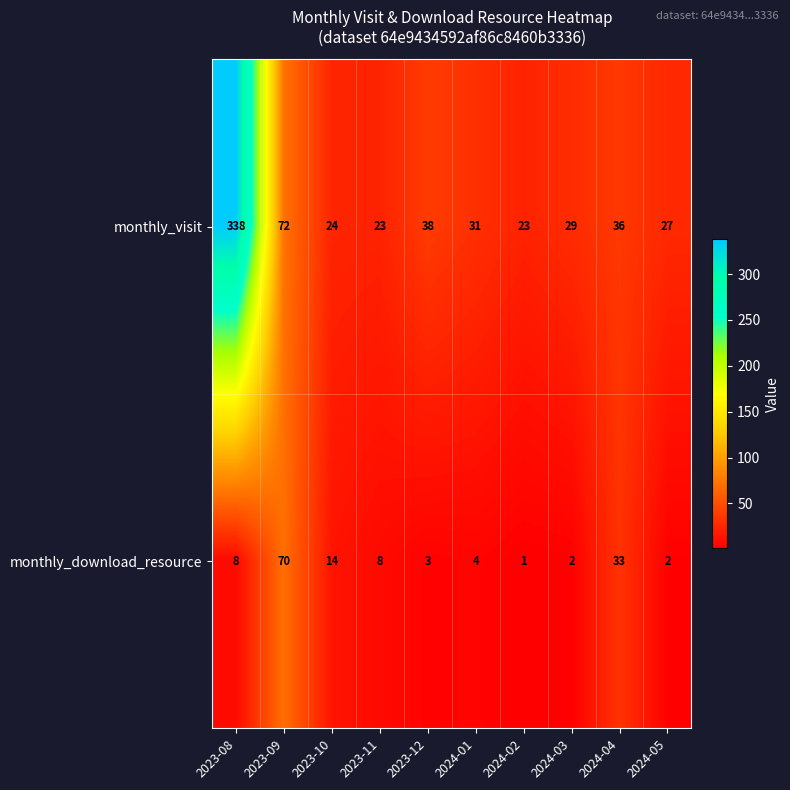

Is it true that monthly_visit equals 53 at 2023-12?

False